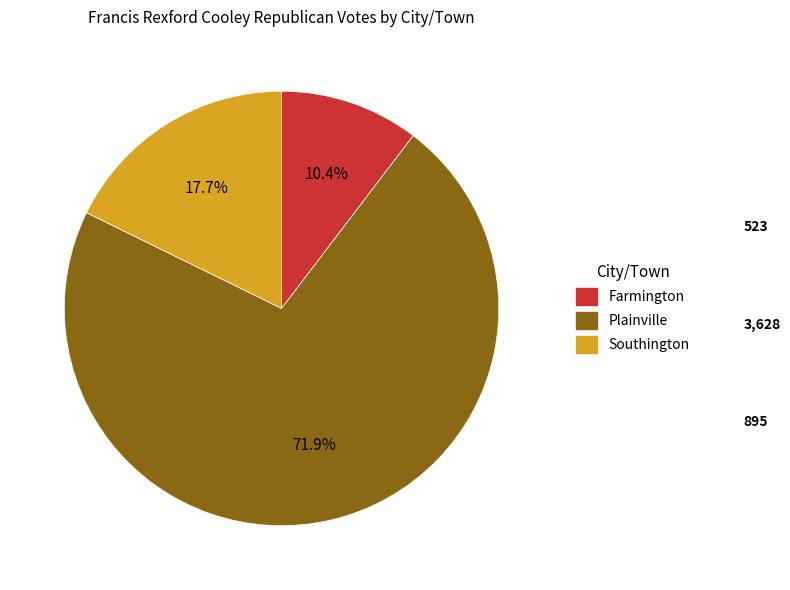

What is the total percentage of Farmington and Plainville?

82.3%